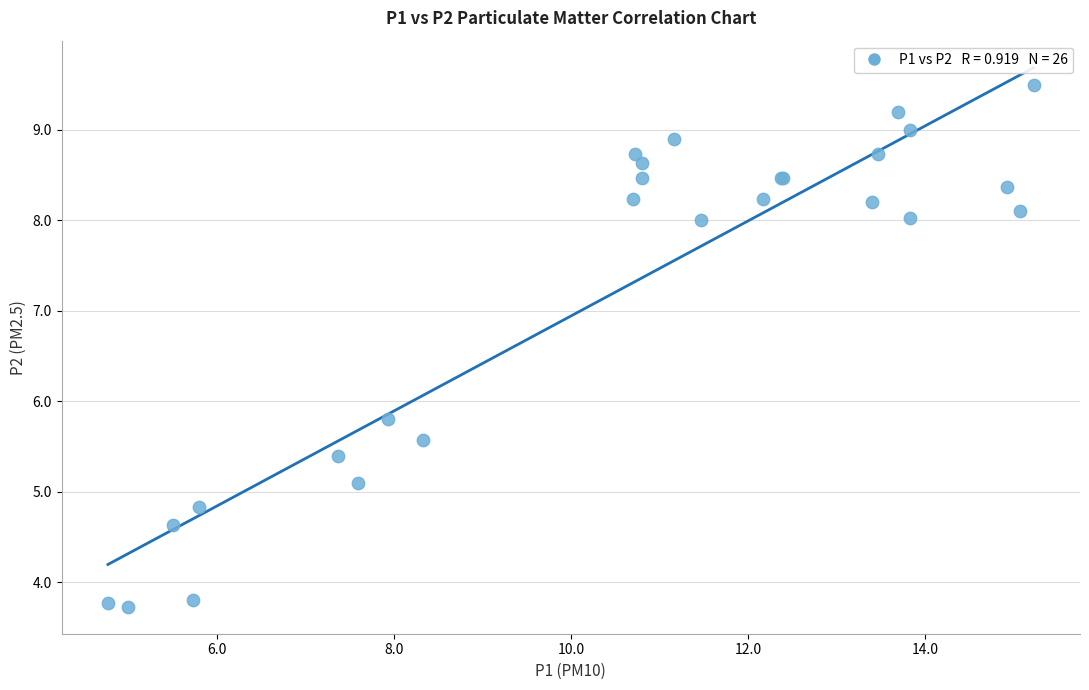

What Y value in the scatter plot is closest to 6?

5.8